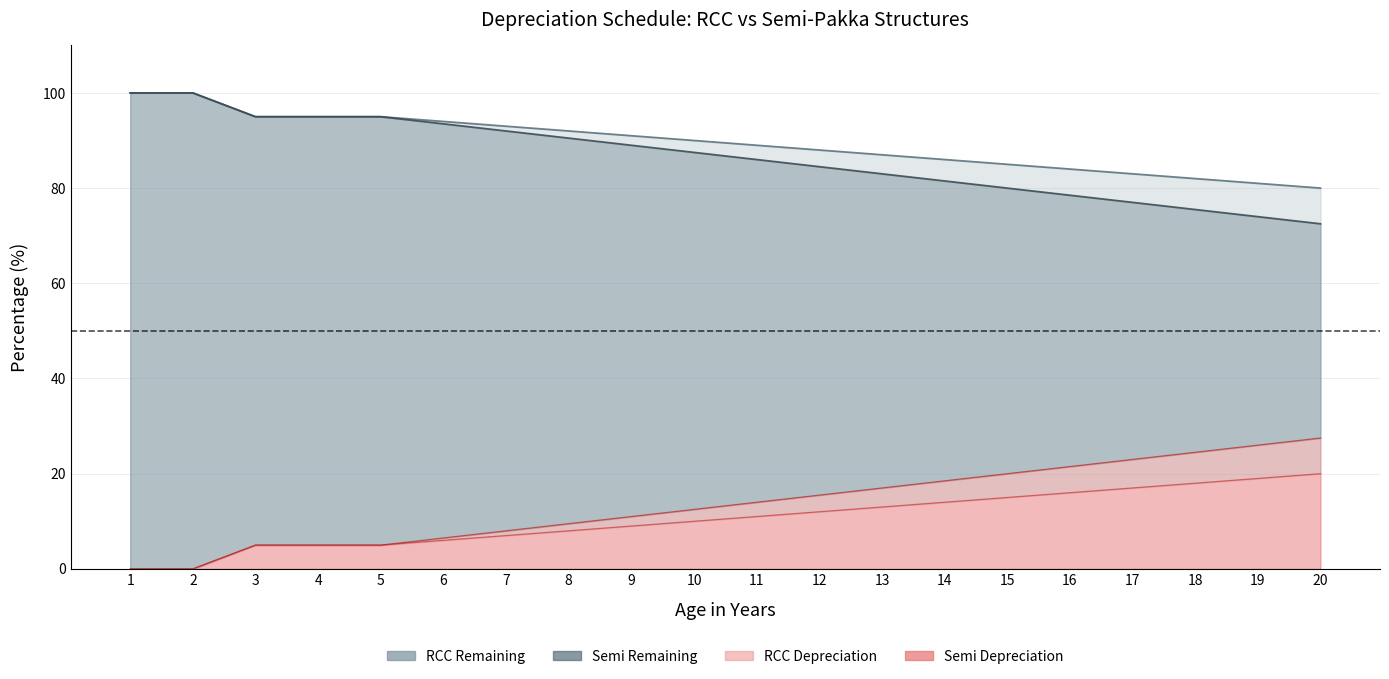

At how many categories does at least one series exceed 27?

20